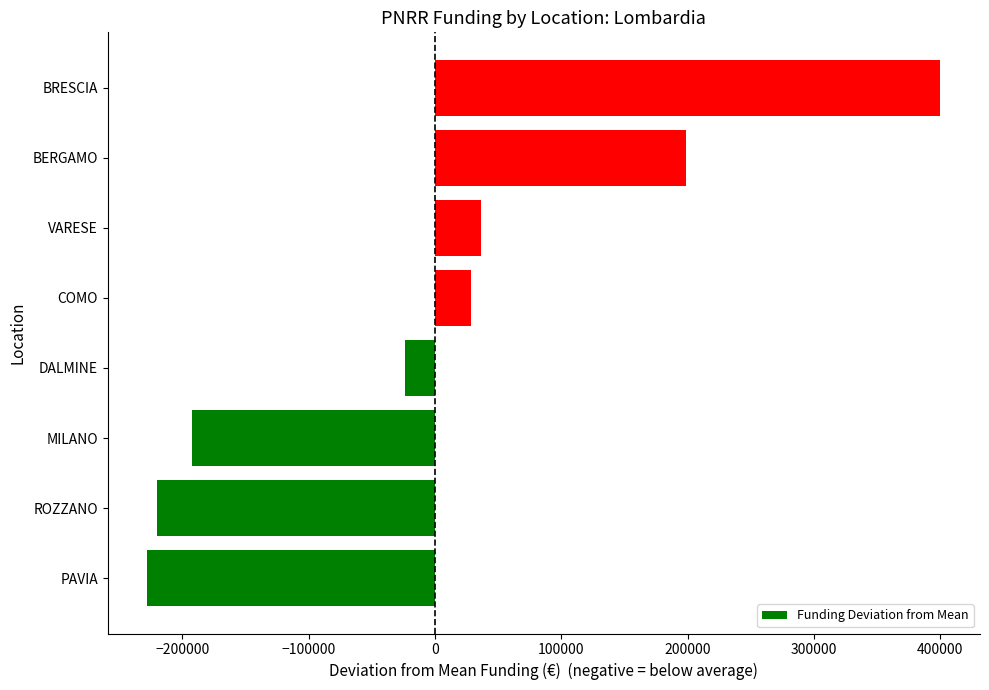

What is the sum of the values at COMO and DALMINE?

4825.2